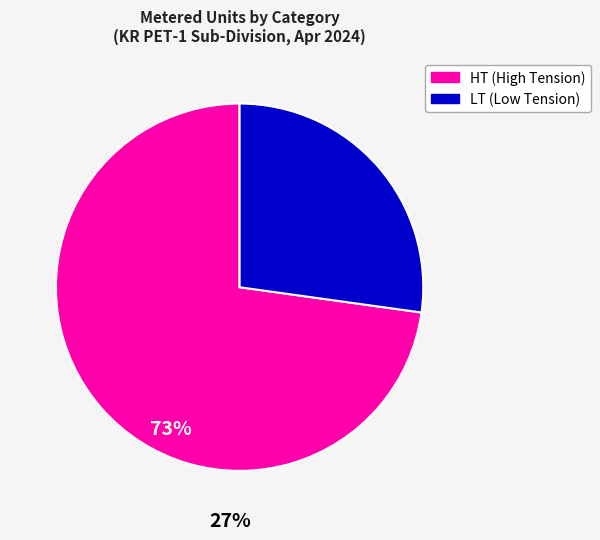

Is there any slice that represents more than half of the pie?

Yes